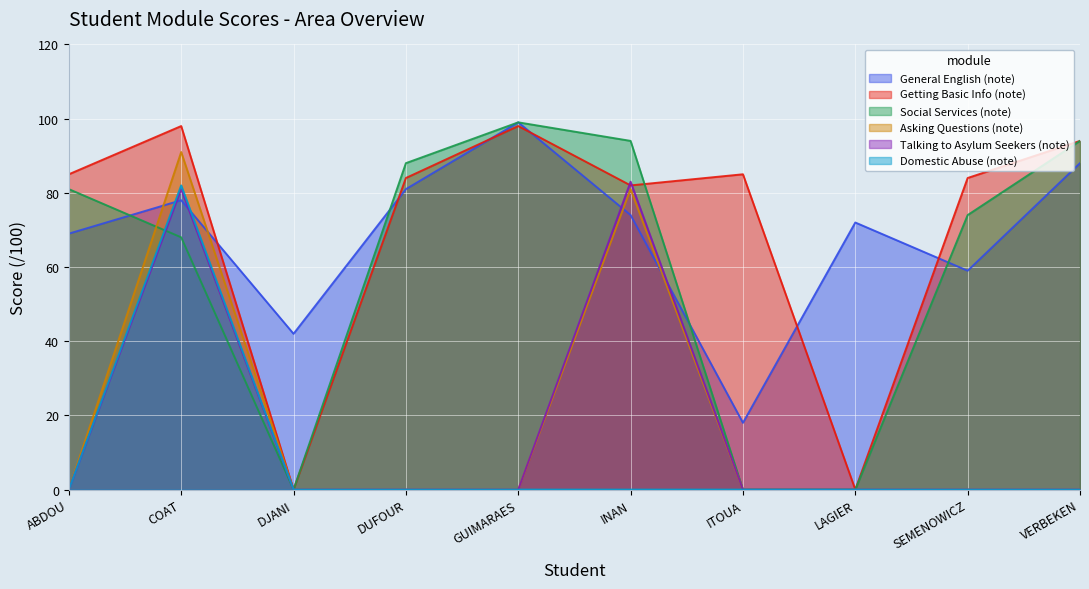

How many data points does each series have?

10